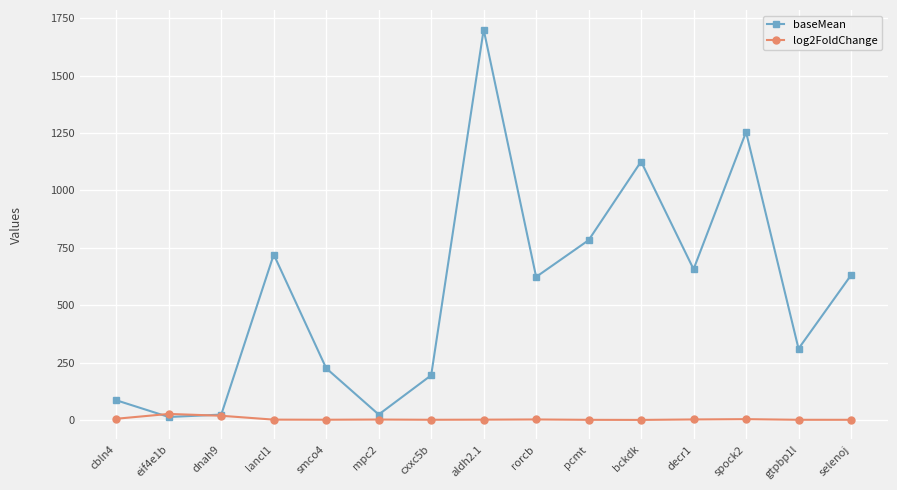

Is this an area chart (filled region under the line)?

No